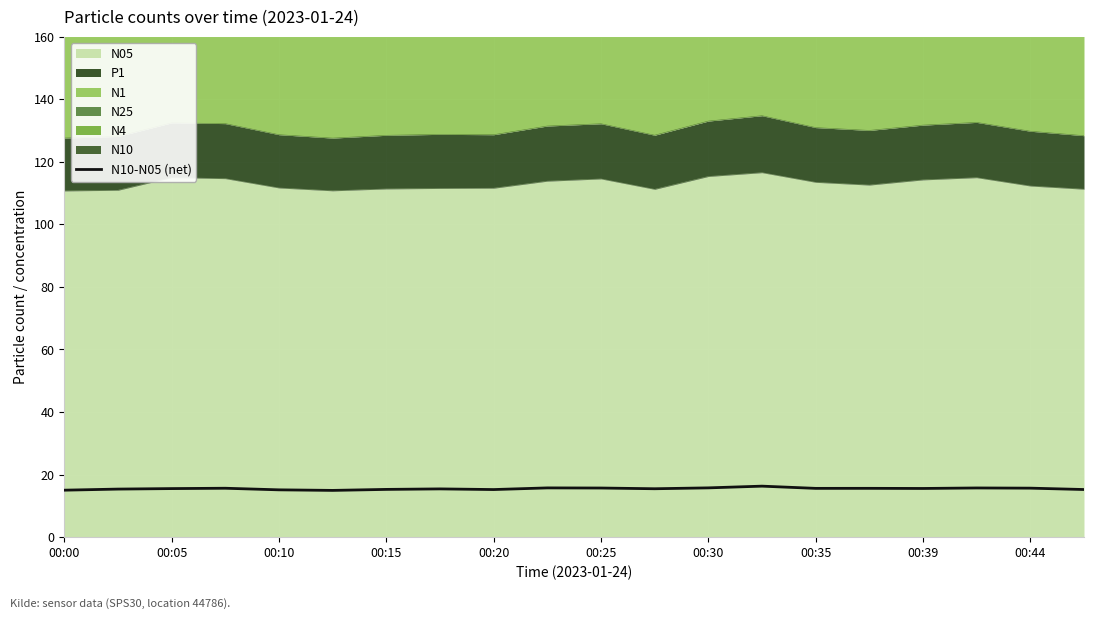

Reading left to right, what are all the values shown in this chart?

15.0	15.3	15.5	15.6	15.1	14.9	15.2	15.4	15.2	15.7	15.7	15.5	15.7	16.3	15.6	15.6	15.5	15.7	15.6	15.2